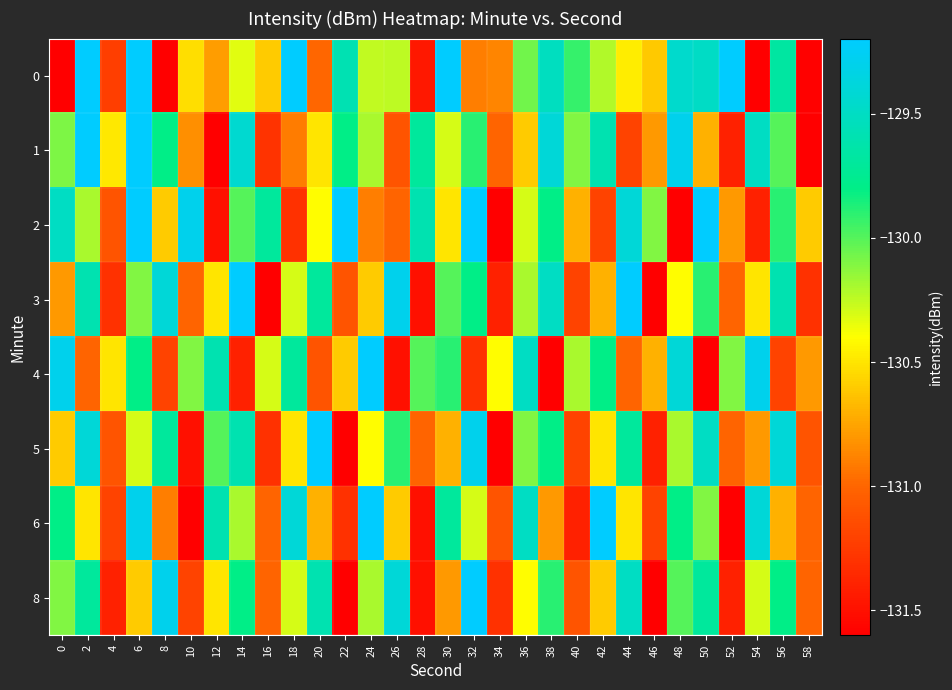

At 30, list the series in order from smallest to largest.

8, 5, 2, 1, 3, 4, 6, 0